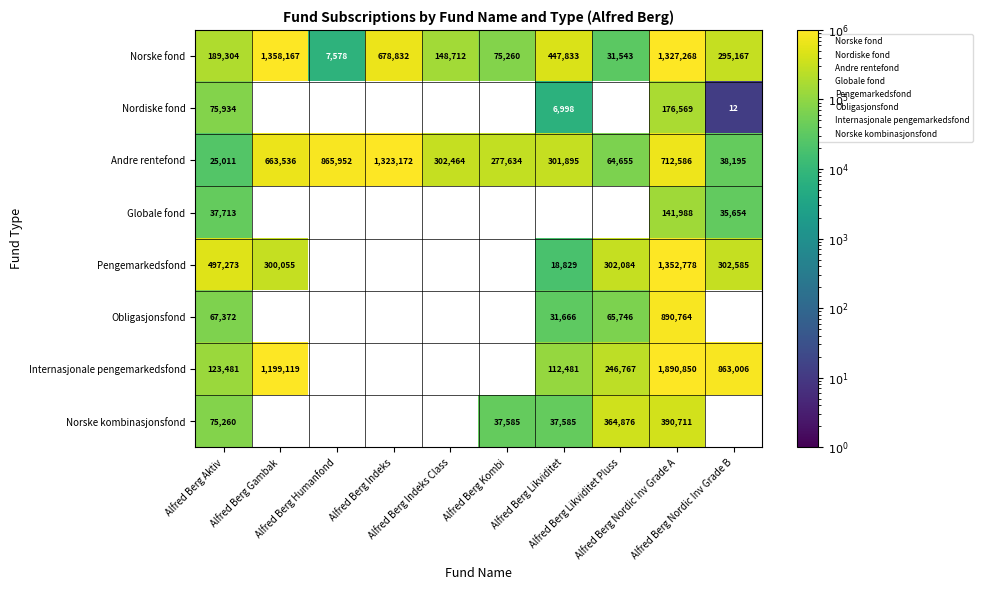

Read the Andre rentefond value at Alfred Berg Nordic Inv Grade B.

38195.0